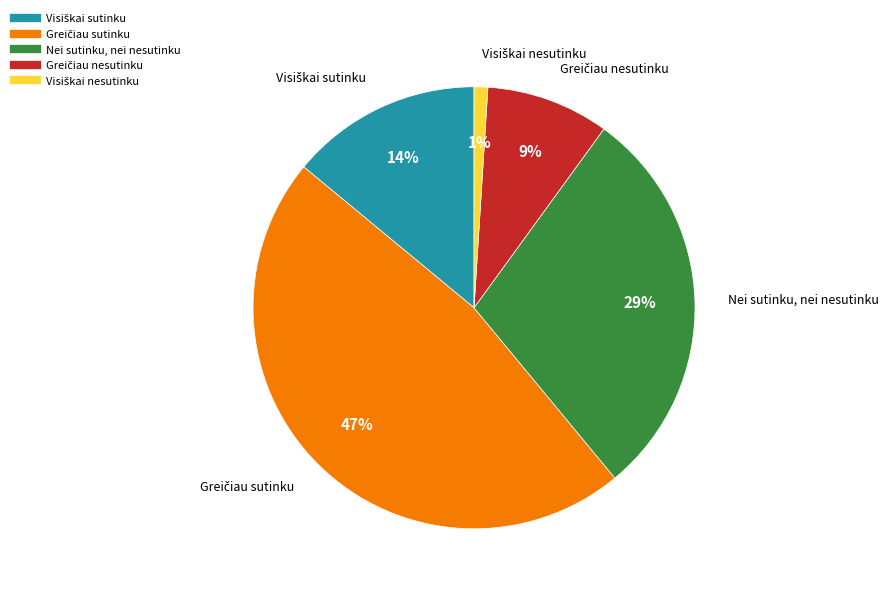

Does Nei sutinku, nei nesutinku account for over 50% of the chart?

No